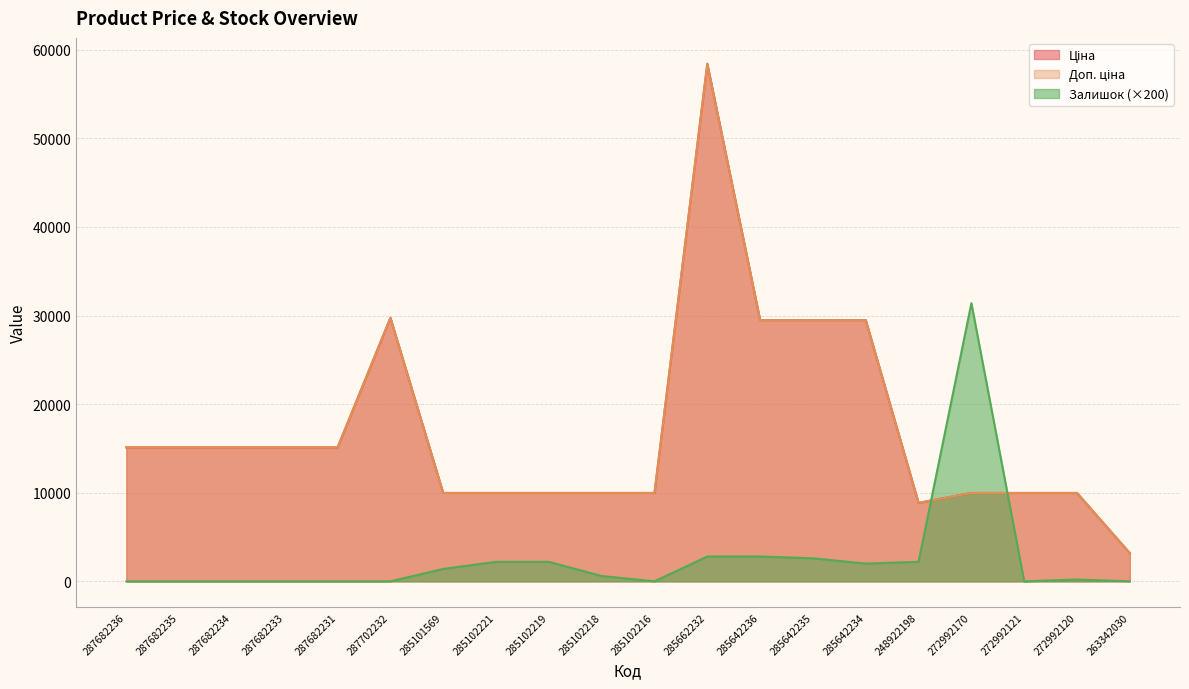

What position from the right is 287682233?

17